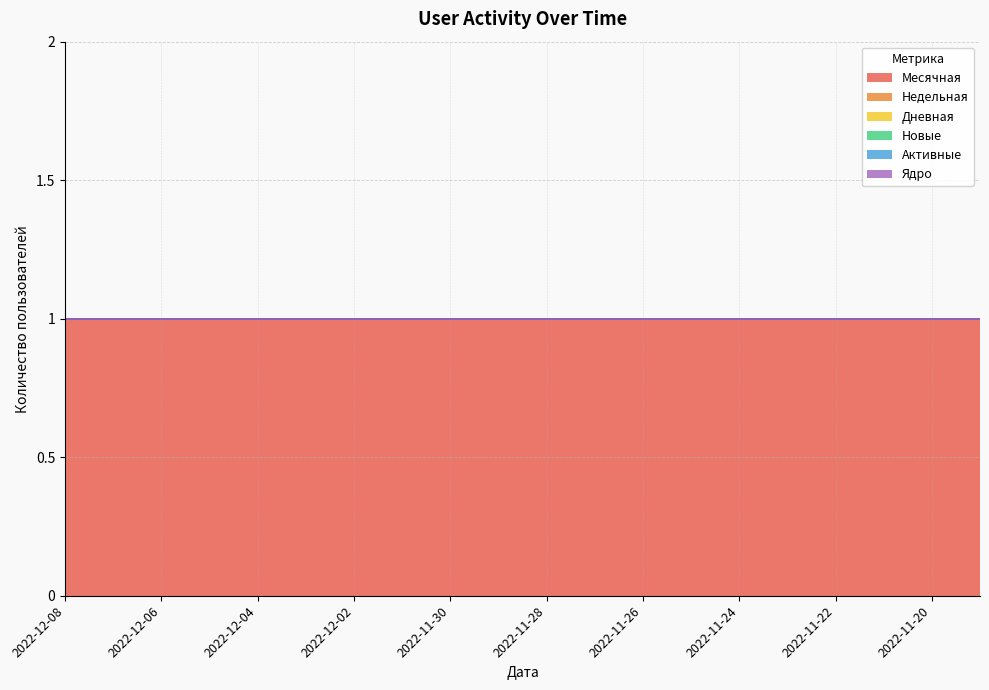

Does the chart have visible grid lines?

Yes